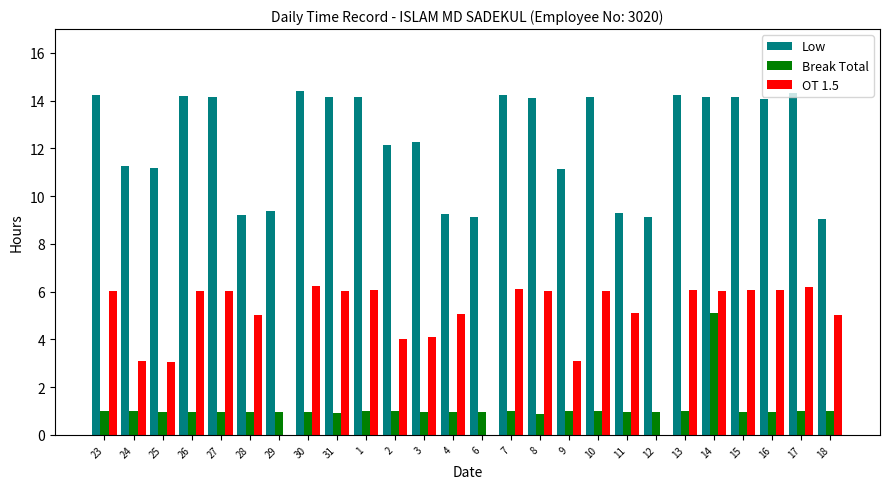

What is the greatest value displayed?

14.4